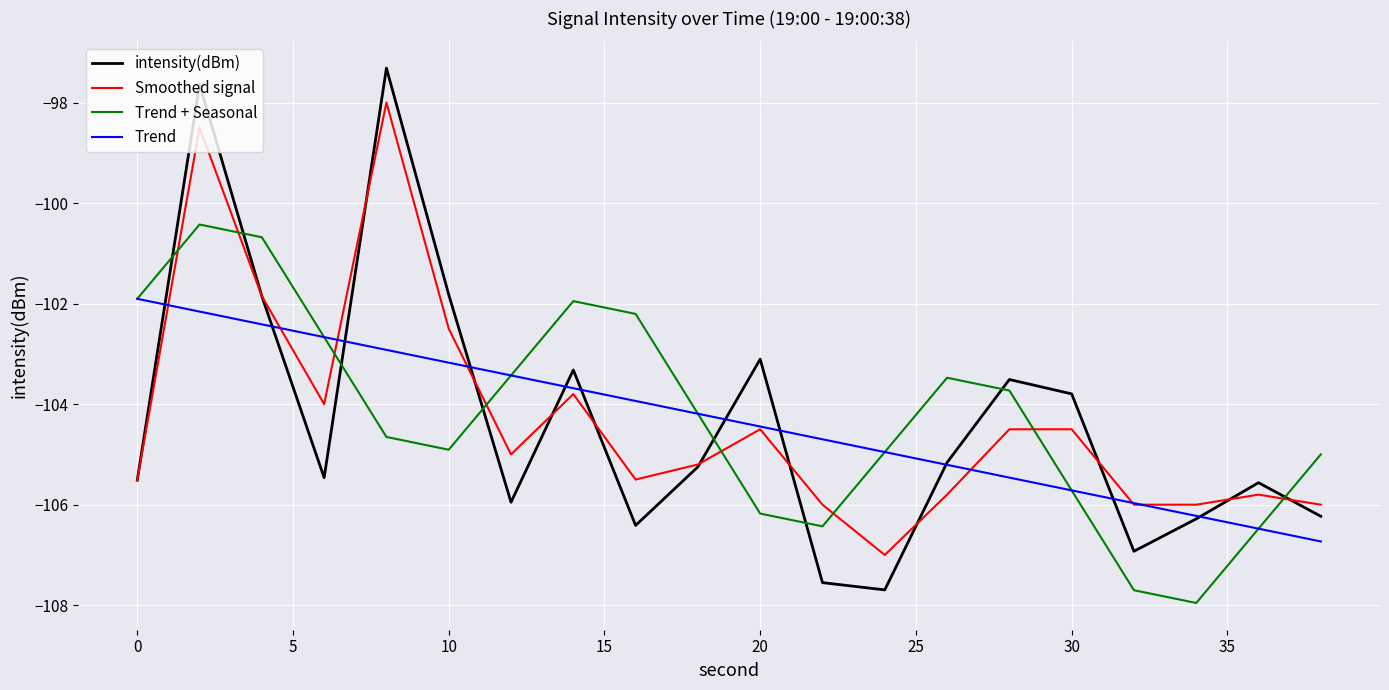

Which series has the widest spread of values?

intensity(dBm)